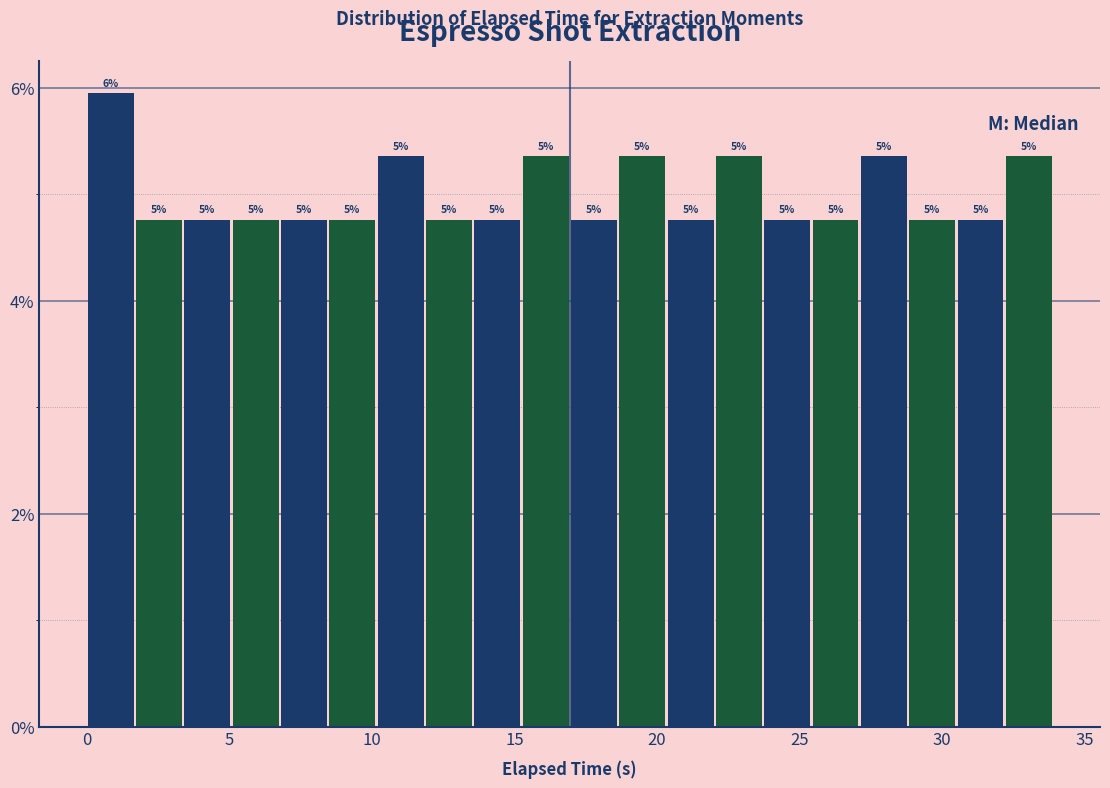

Read against the x-axis, roughly where is the centre of the tallest bar?

1.0